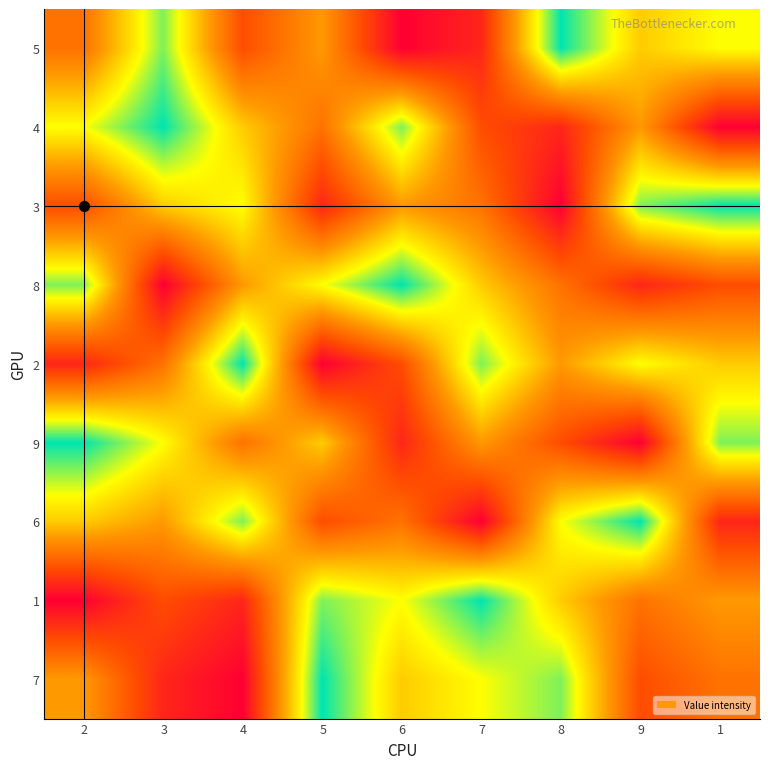

What is the total value across all series at 9?

45